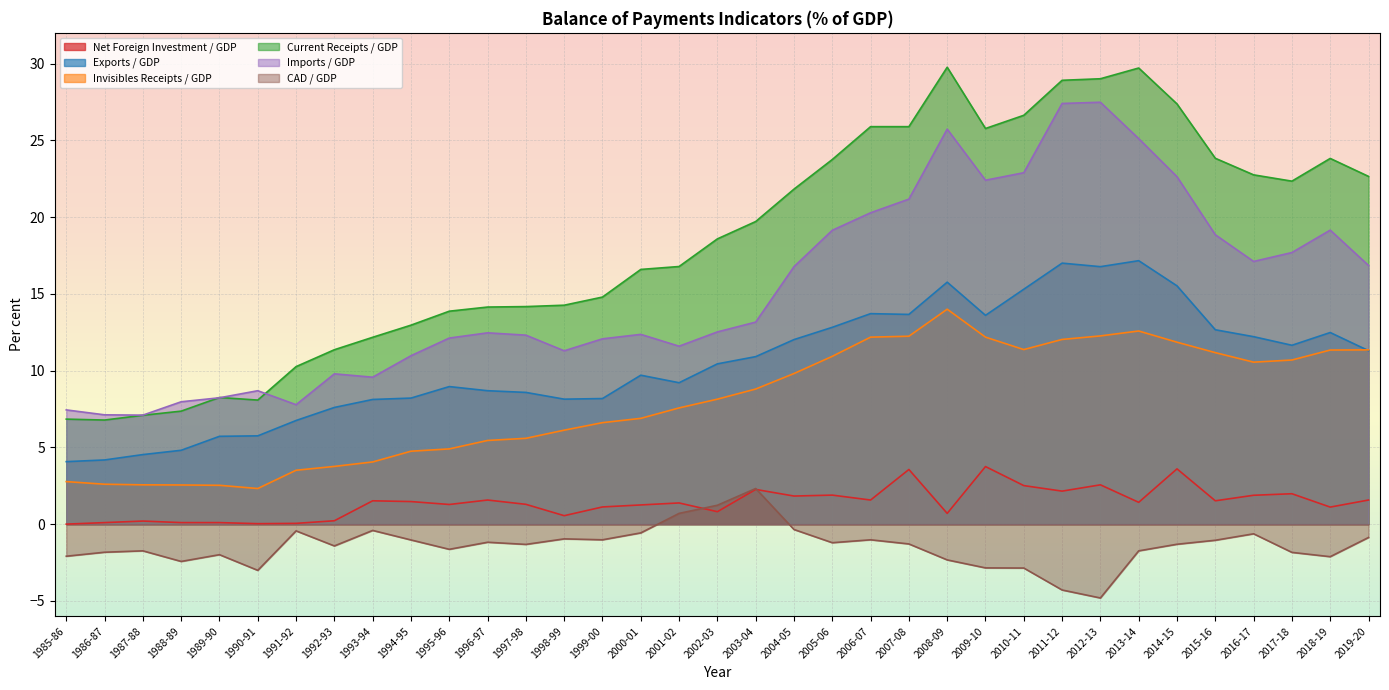

What is the average value of the CAD / GDP series?

-1.4